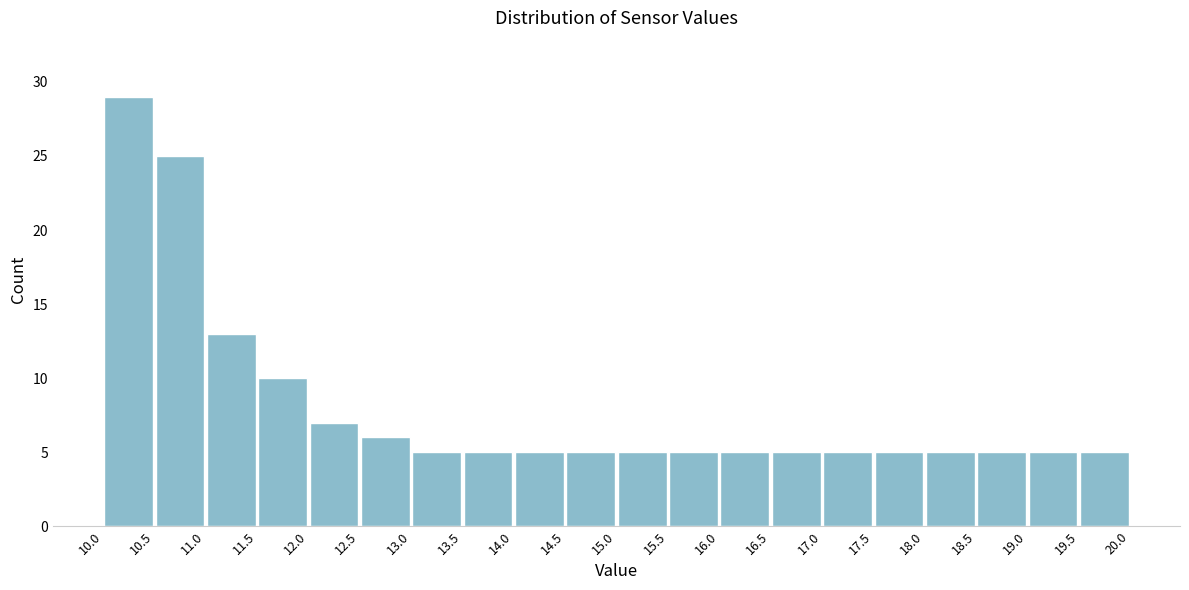

Reading left to right, transcribe this chart: for each bar, give the range it covers on the x-axis and its height. The values are not printed on the chart, so give them approximately, as read against the axis.

10.0 to 10.5: 29
10.5 to 11.0: 25
11.0 to 11.5: 13
11.5 to 12.0: 10
12.0 to 12.5: 7
12.5 to 13.0: 6
13.0 to 13.5: 5
13.5 to 14.0: 5
14.0 to 14.5: 5
14.5 to 15.0: 5
15.0 to 15.5: 5
15.5 to 16.0: 5
16.0 to 16.5: 5
16.5 to 17.0: 5
17.0 to 17.5: 5
17.5 to 18.0: 5
18.0 to 18.5: 5
18.5 to 19.0: 5
19.0 to 19.5: 5
19.5 to 20.0: 5